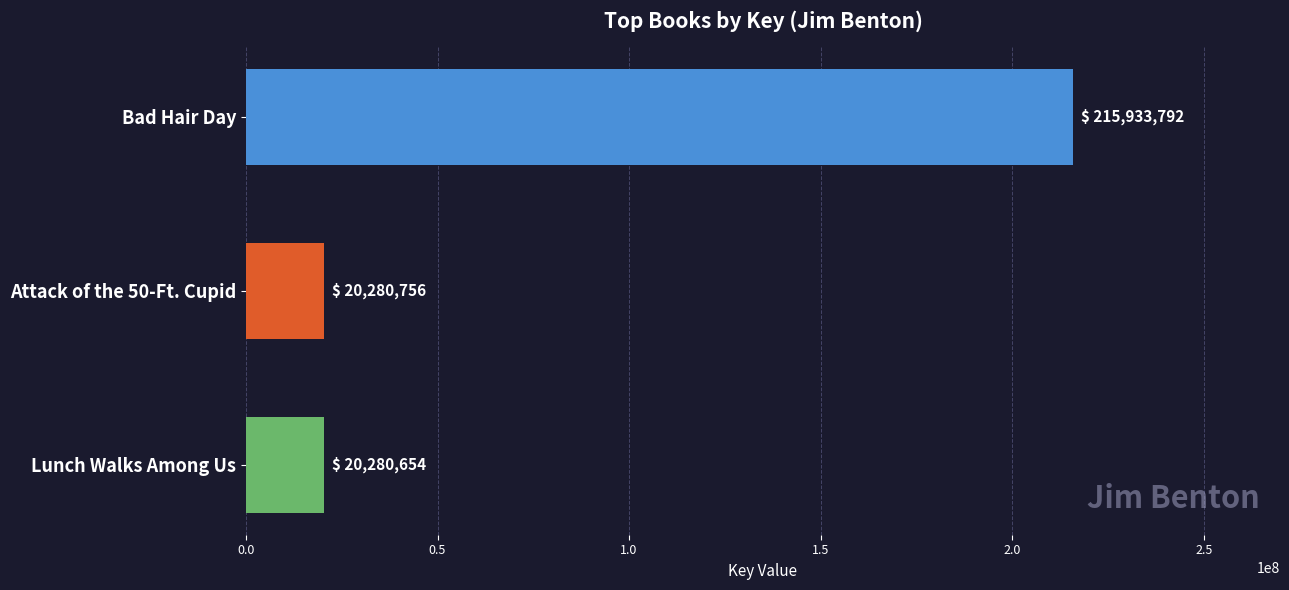

Does the chart contain stacked bars?

No